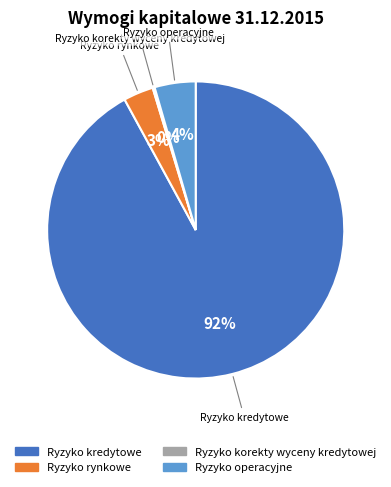

Which has a higher value, Ryzyko operacyjne or Ryzyko kredytowe?

Ryzyko kredytowe